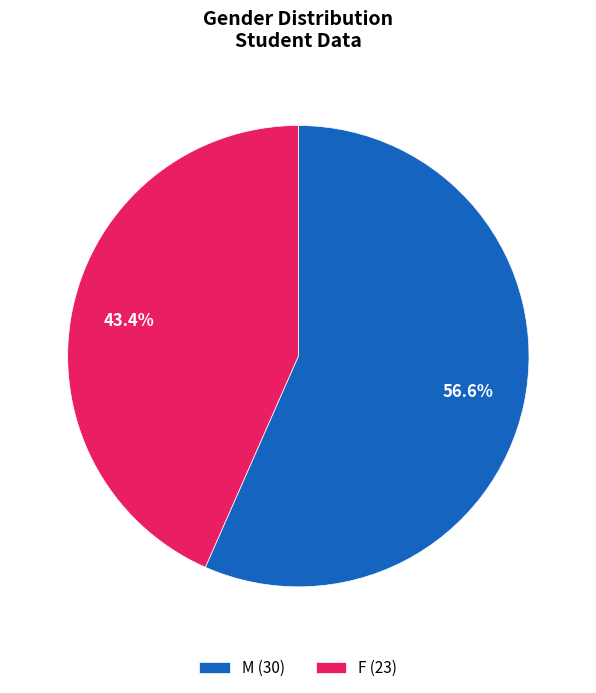

What percentage is the M slice, to the nearest percent?

57%